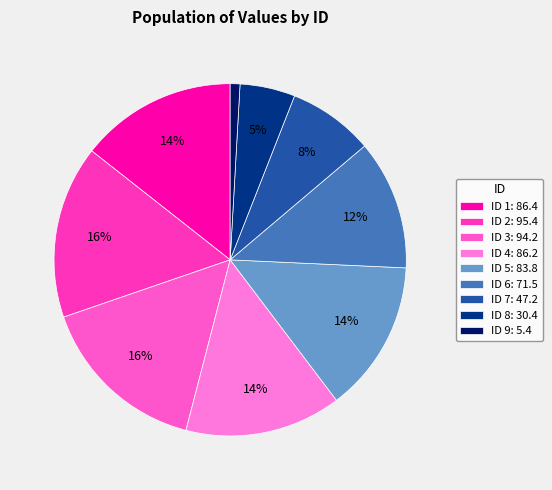

How many slices are in this pie chart?

9